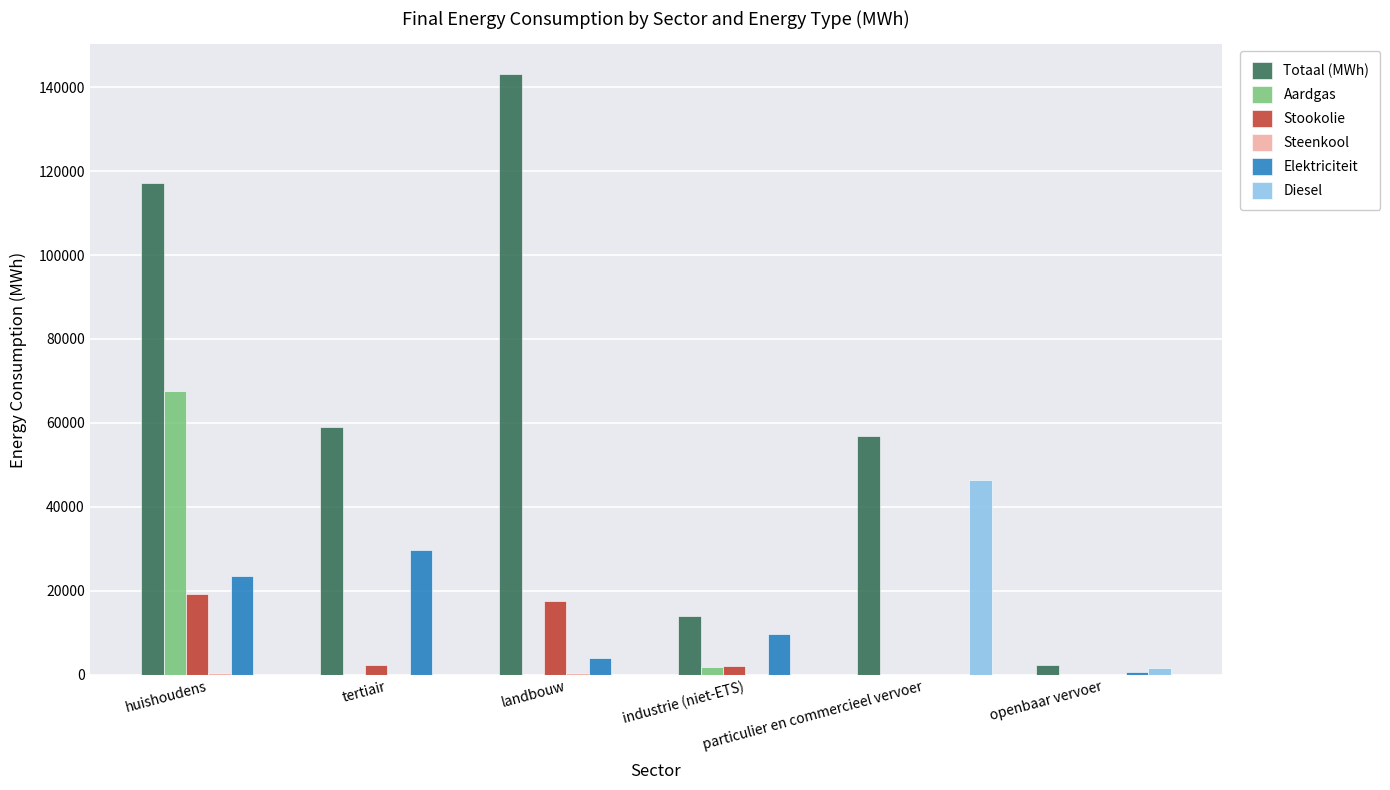

How many values in the Diesel series exceed 0?

2